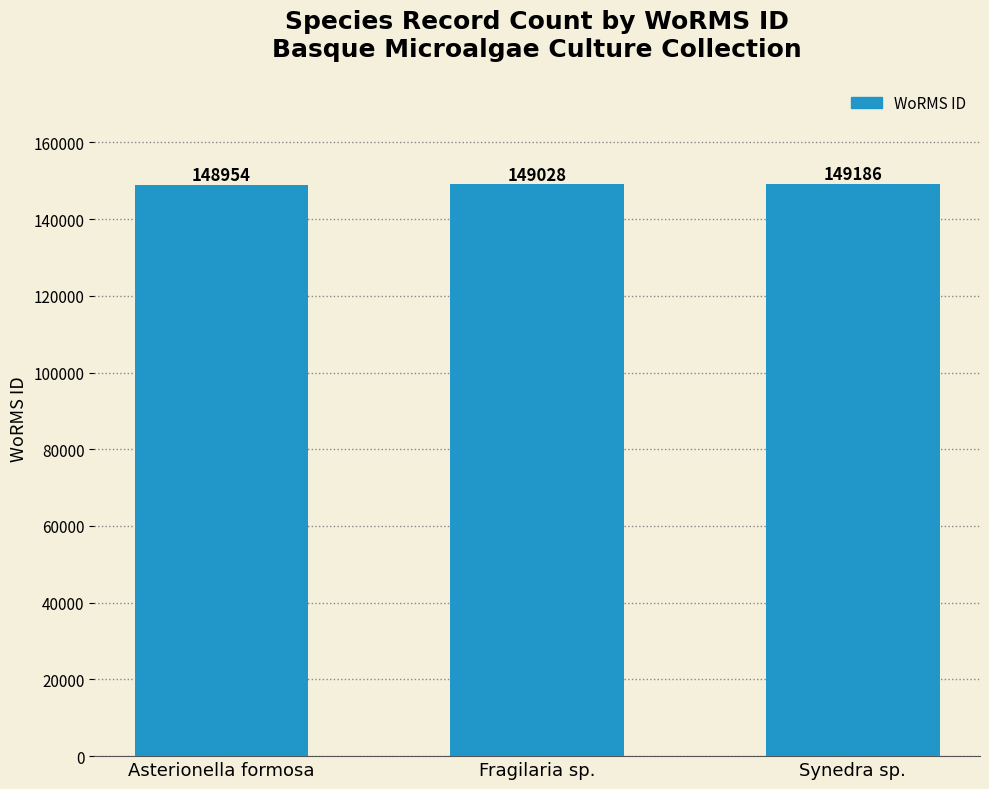

Reading left to right, list all the values displayed in this chart.

Asterionella formosa=148954	Fragilaria sp.=149028	Synedra sp.=149186